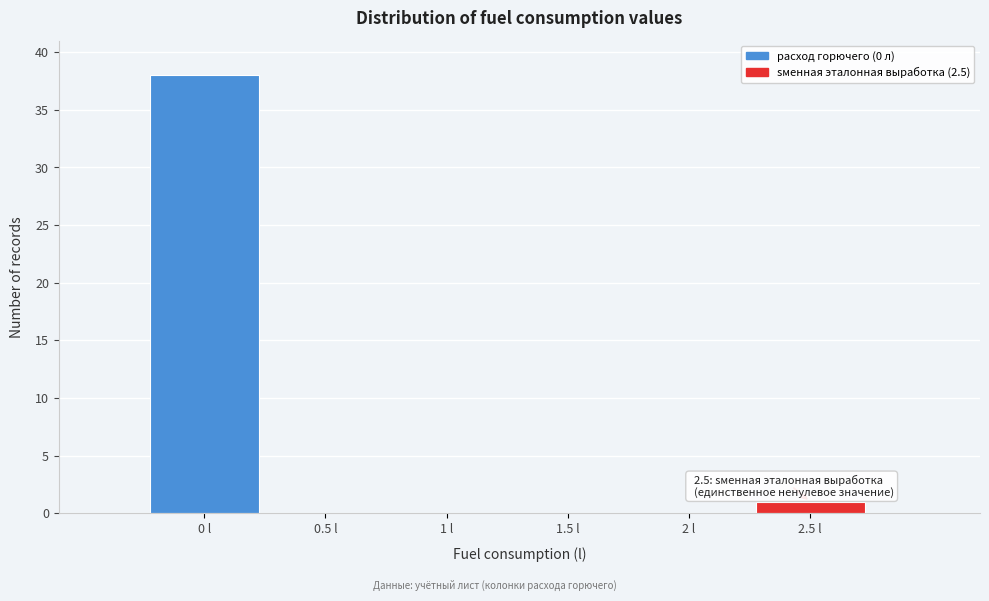

Over which range of the x-axis is the bar tallest?

-0.25 to 0.25